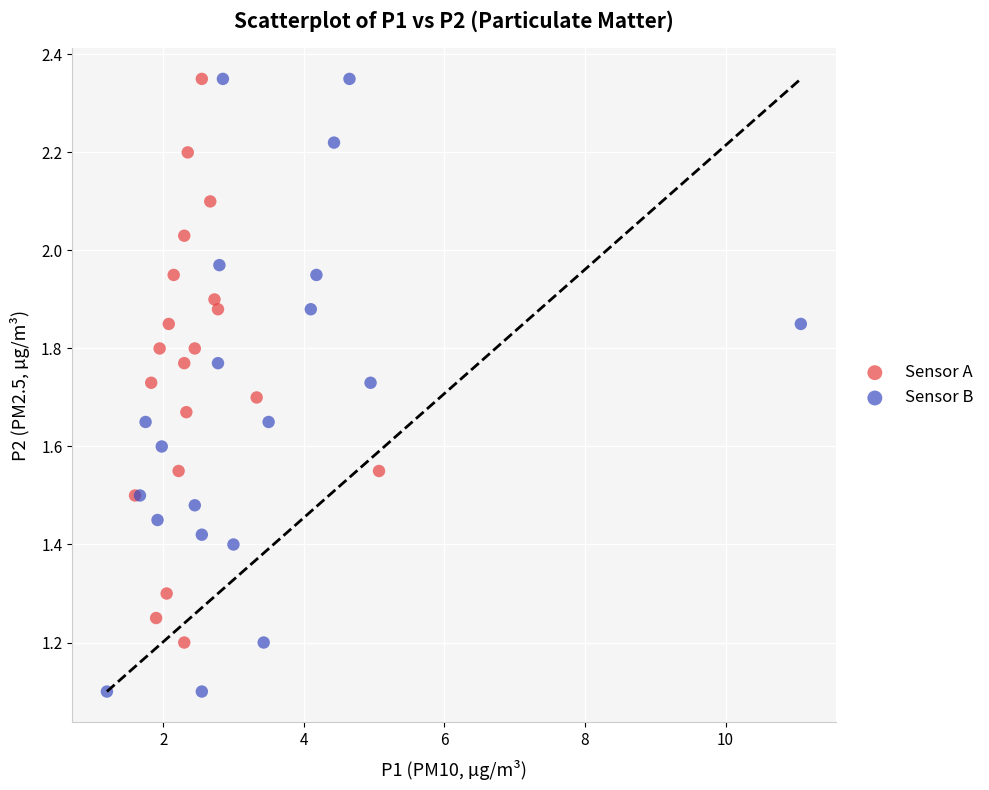

What are all the series names shown in the legend?

Sensor A, Sensor B